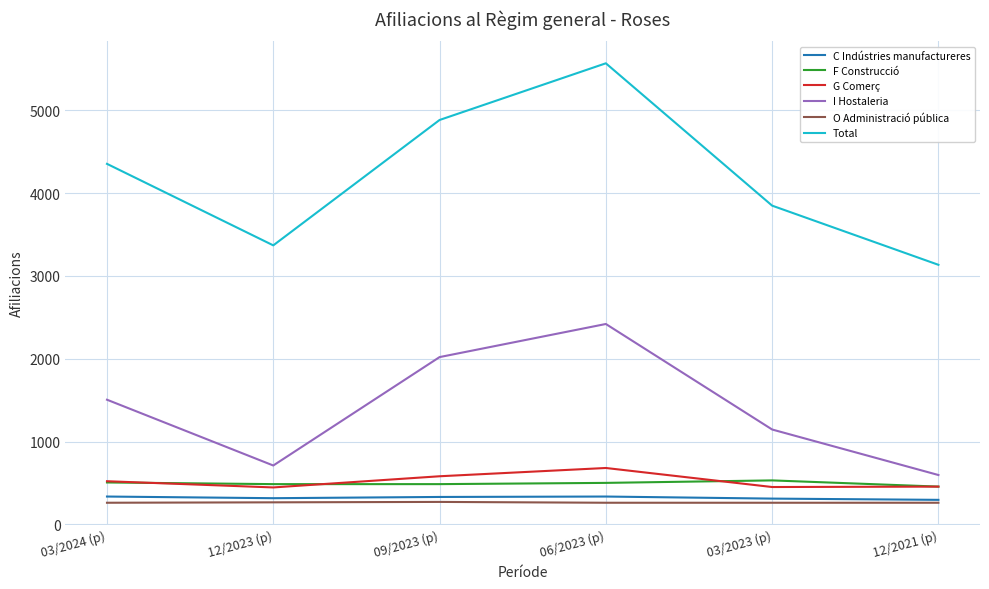

Is it true that I Hostaleria equals 2153 at 03/2024 (p)?

False